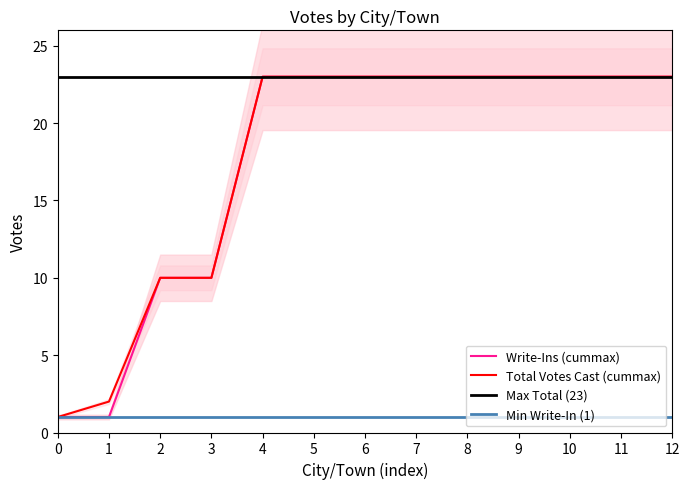

The value of Write-Ins at Westmoreland is 1. True or false?

False